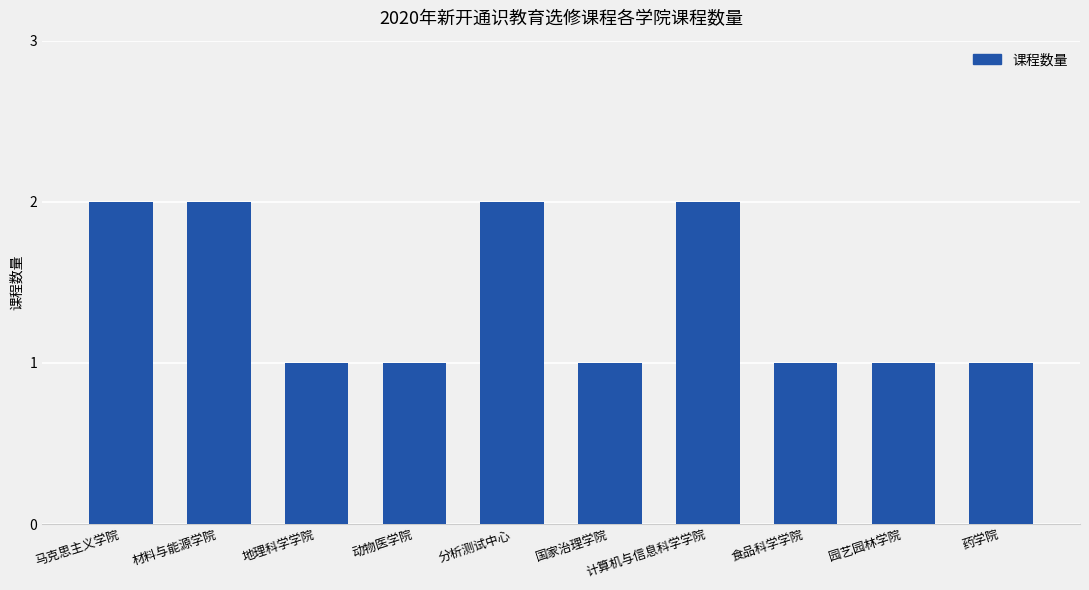

What is the label of the 1st bar from the left?

马克思主义学院